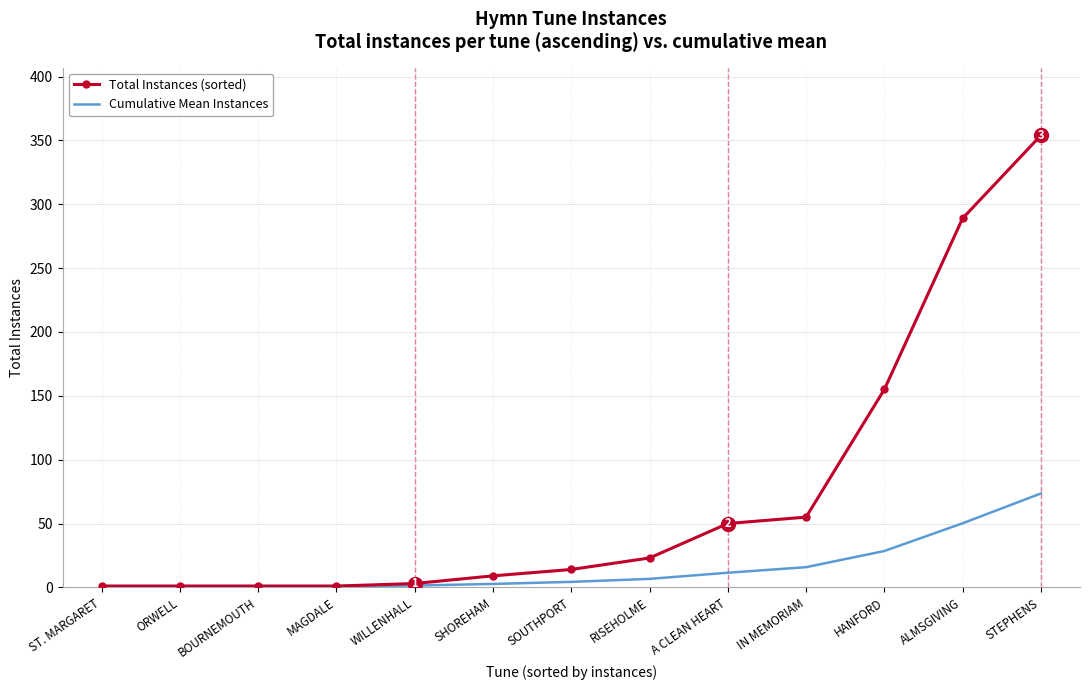

What is the lowest value of the Cumulative Mean Instances series?

1.0